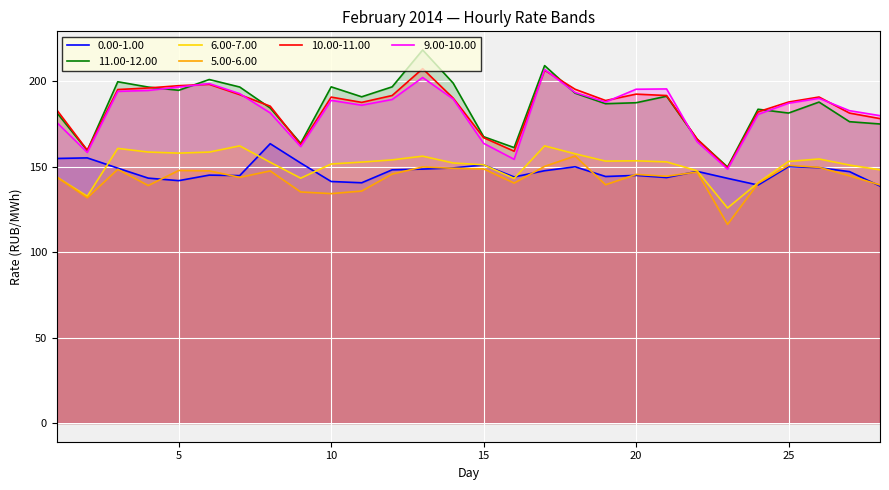

The 11.00-12.00 series shows 209.2 at 17. True or false?

True